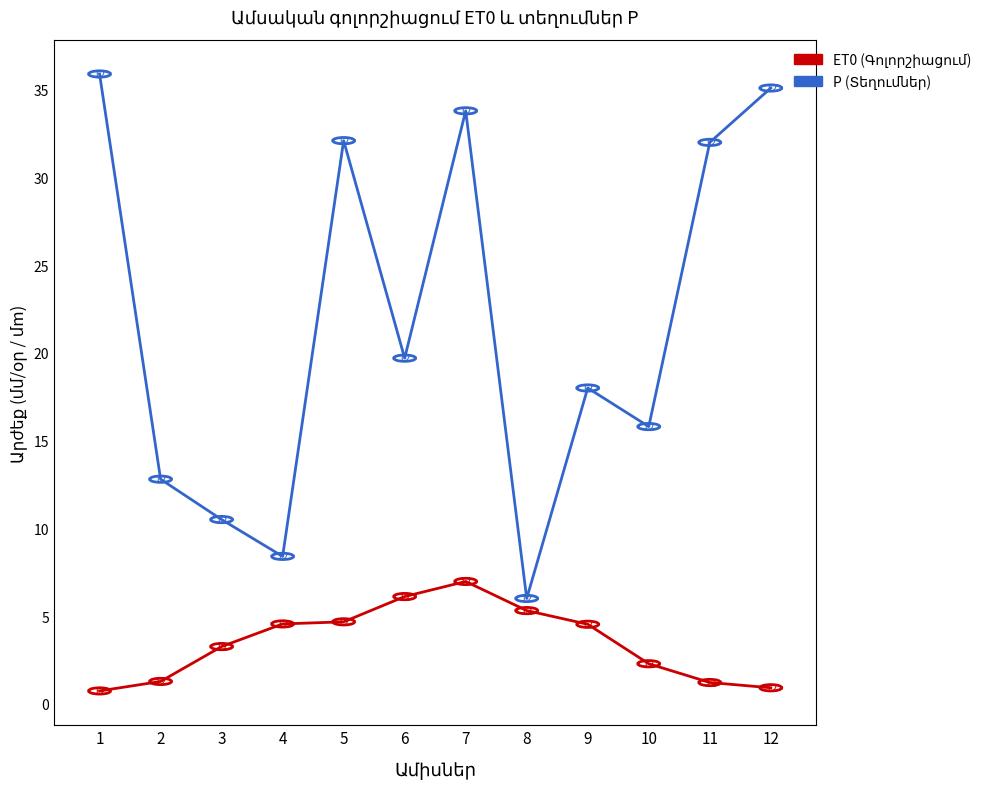

At which category is the sum across all series the highest?

7